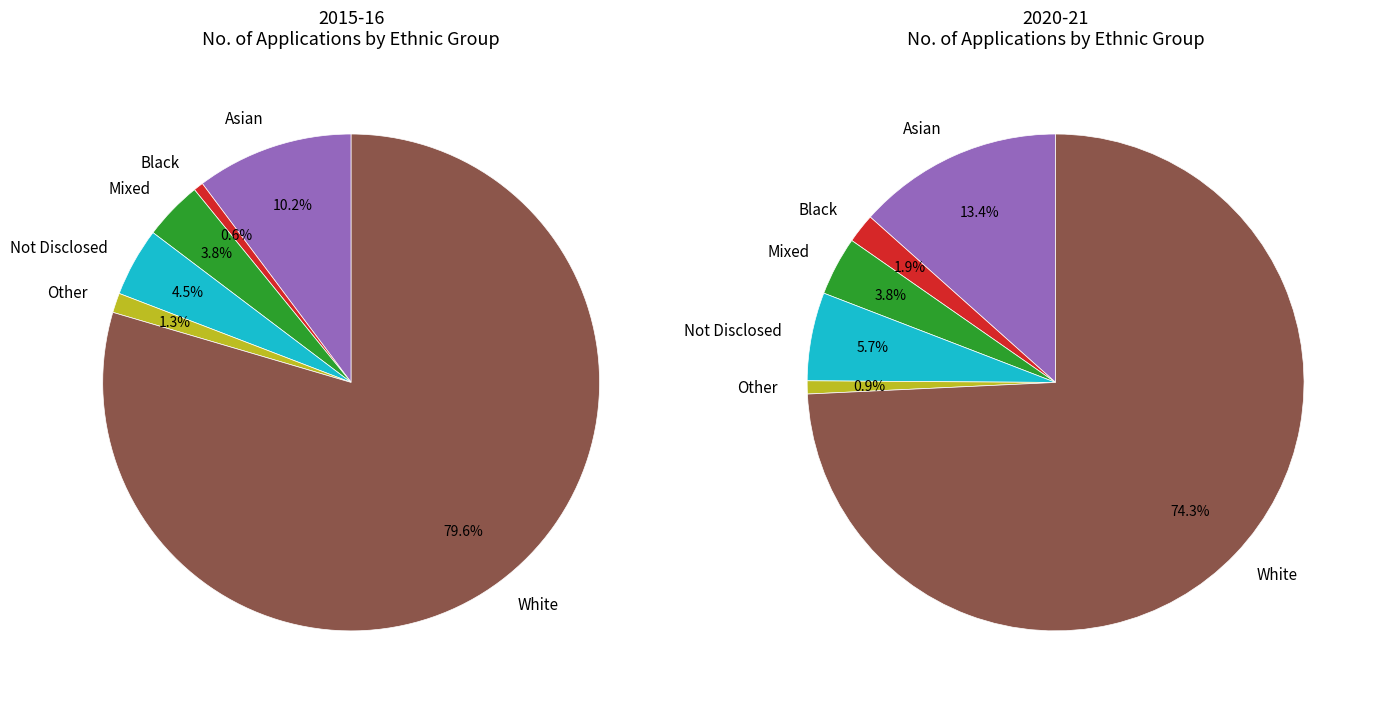

How many segments does this pie chart have?

6